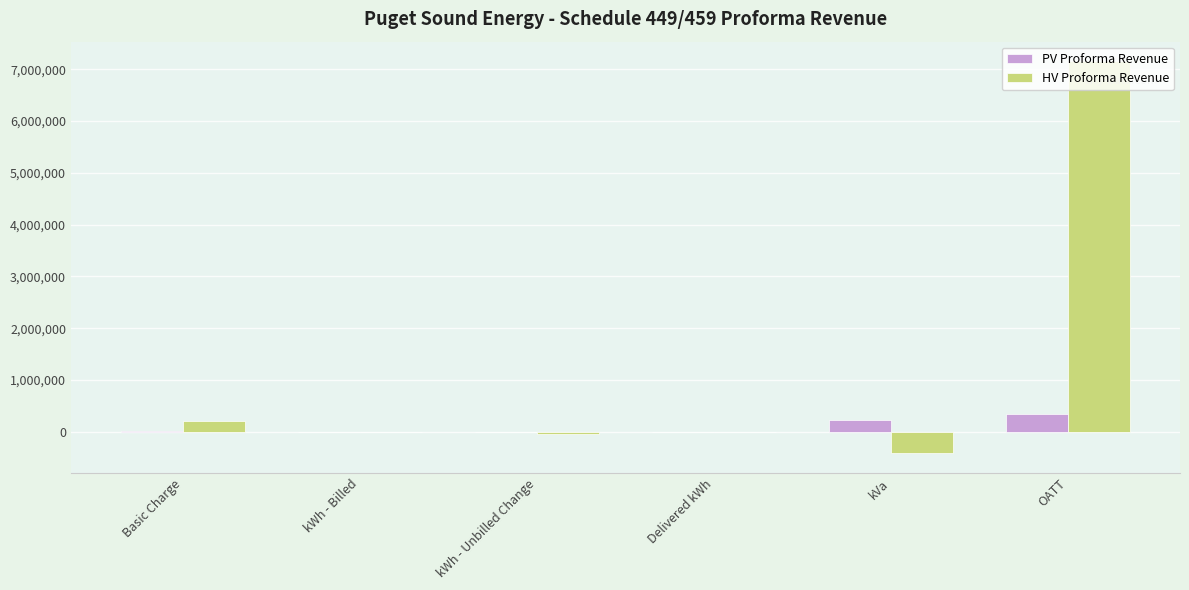

What is the sum of the PV Proforma Revenue values at Delivered kWh and OATT?

339573